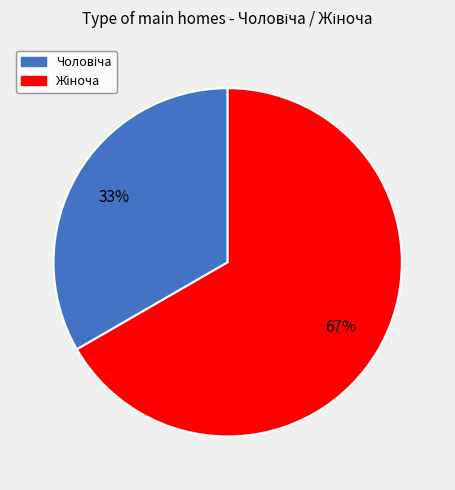

To the nearest percent, what is the average slice percentage?

50%